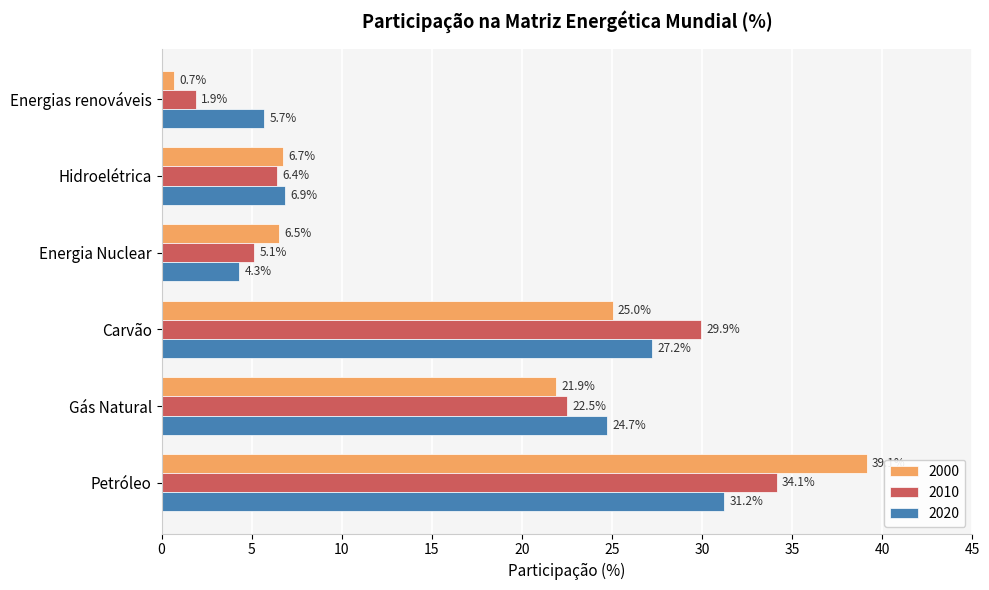

The value of 2020 at Carvão is 36.3. True or false?

False